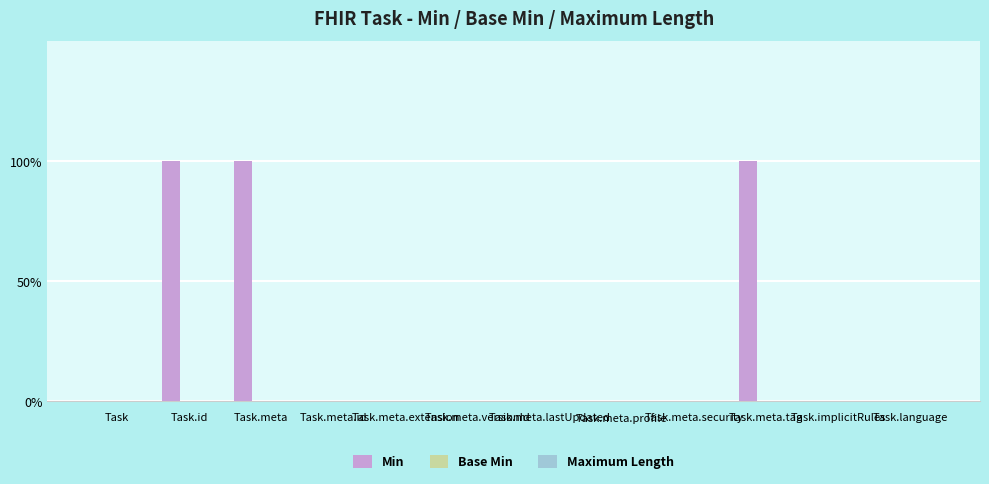

Are the bars horizontal?

No